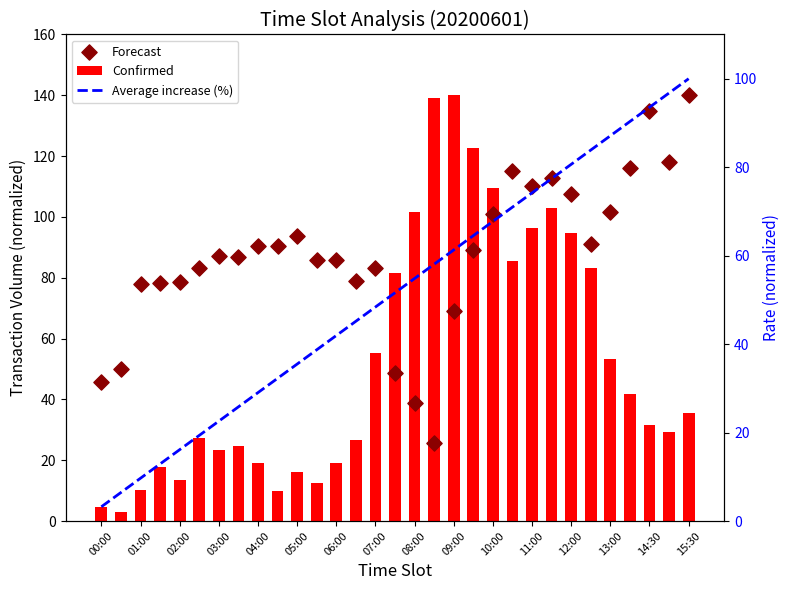

Which series contains the lowest Y value?

Confirmed